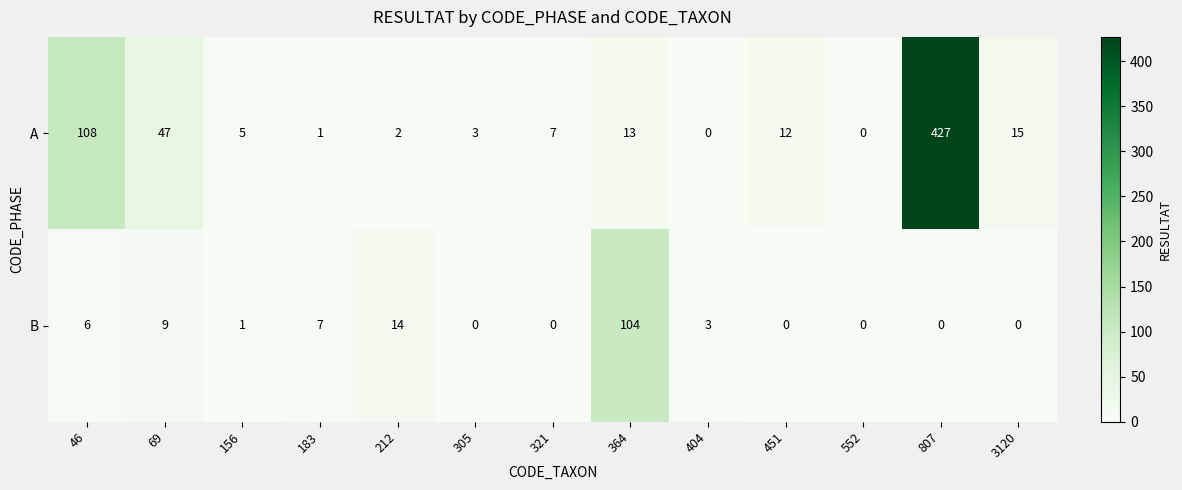

Which category has the highest value in the A series?

807